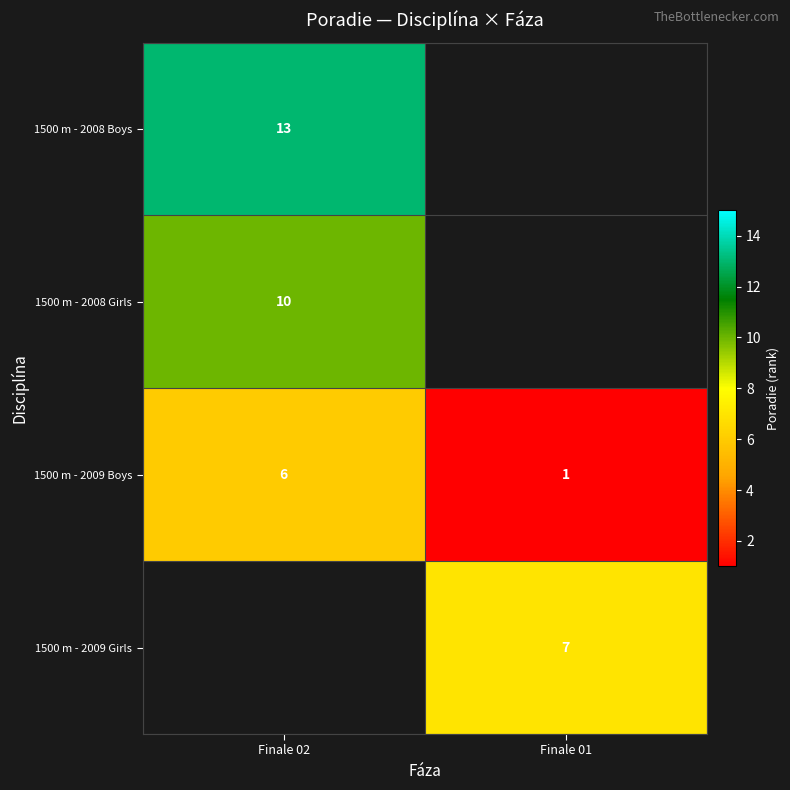

What is the difference between the maximum and minimum values in the 1500 m - 2009 Boys series?

5